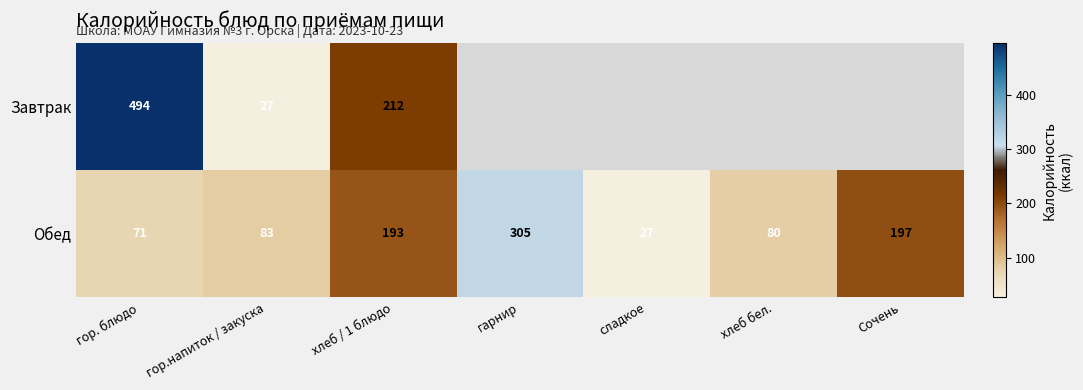

Which has a higher value, гор. блюдо or гор.напиток / закуска?

гор. блюдо